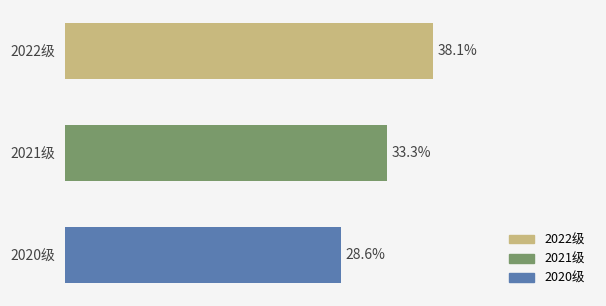

Which category has the highest value across all series?

2022级